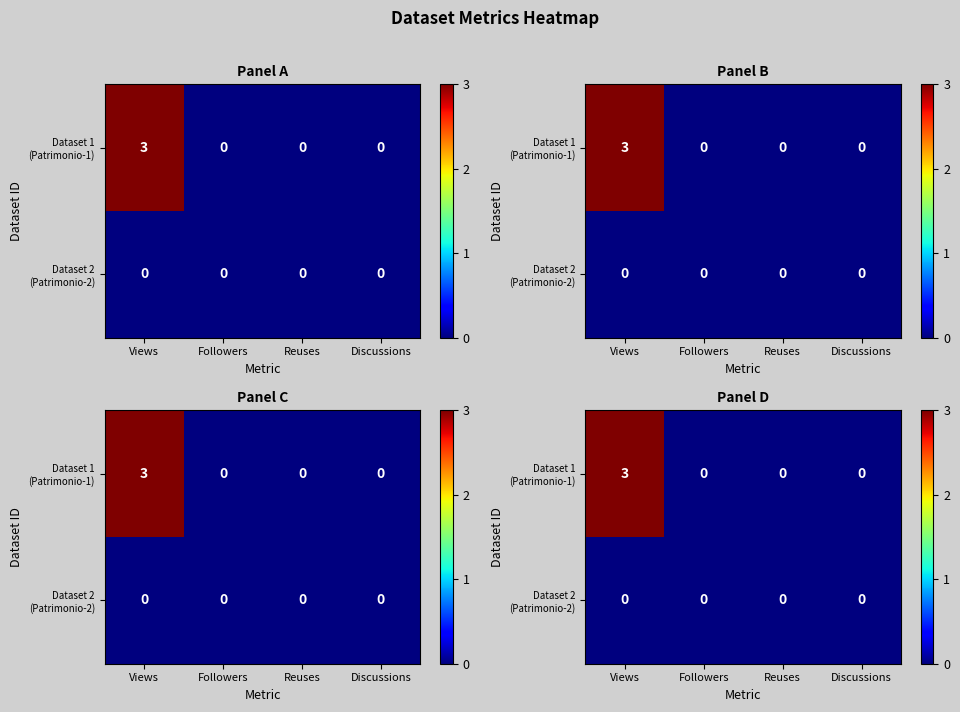

Count the number of categories in the chart.

4